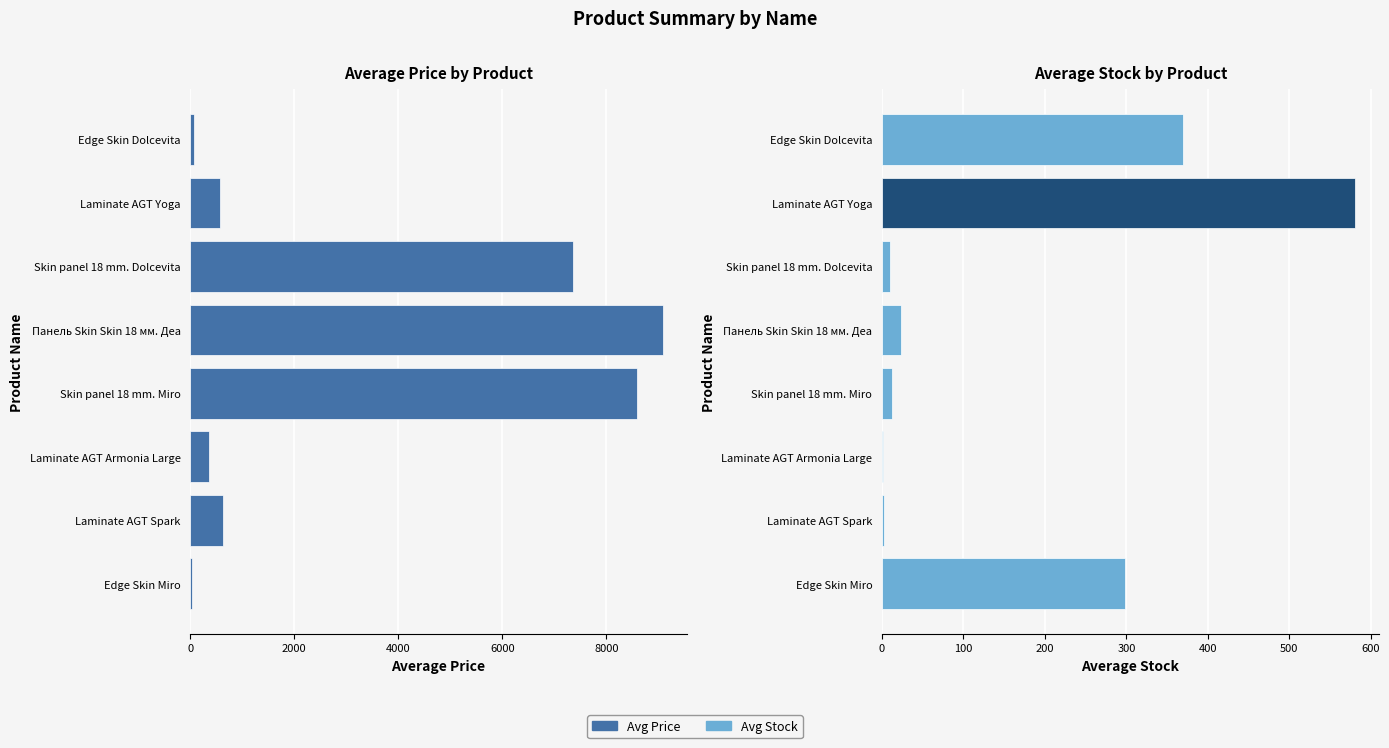

What is the value of the Avg Price bar at the 3rd from the left?

7360.2